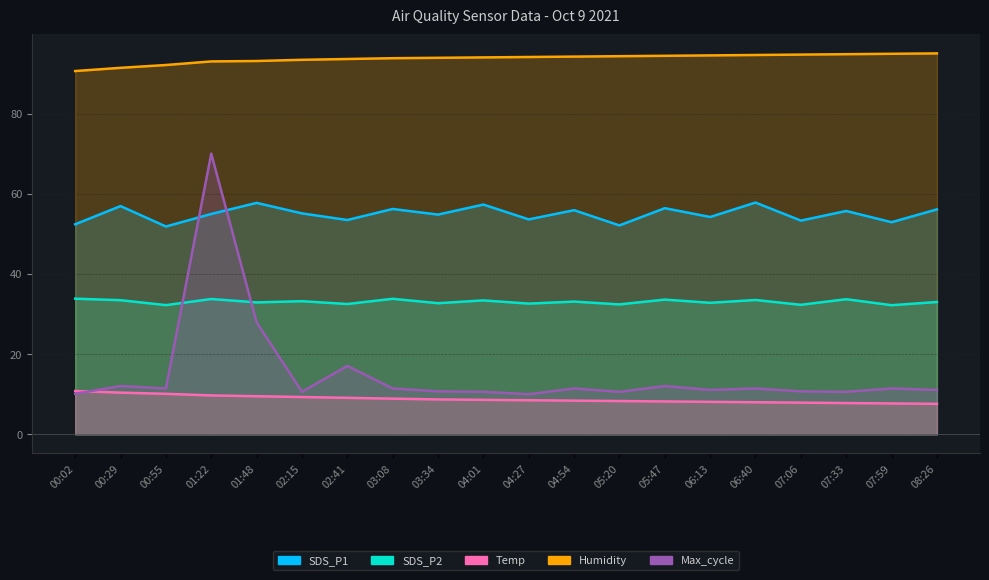

List the labels in order of Humidity value, smallest first.

00:02, 00:29, 00:55, 01:22, 01:48, 02:15, 02:41, 03:08, 03:34, 04:01, 04:27, 04:54, 05:20, 05:47, 06:13, 06:40, 07:06, 07:33, 07:59, 08:26